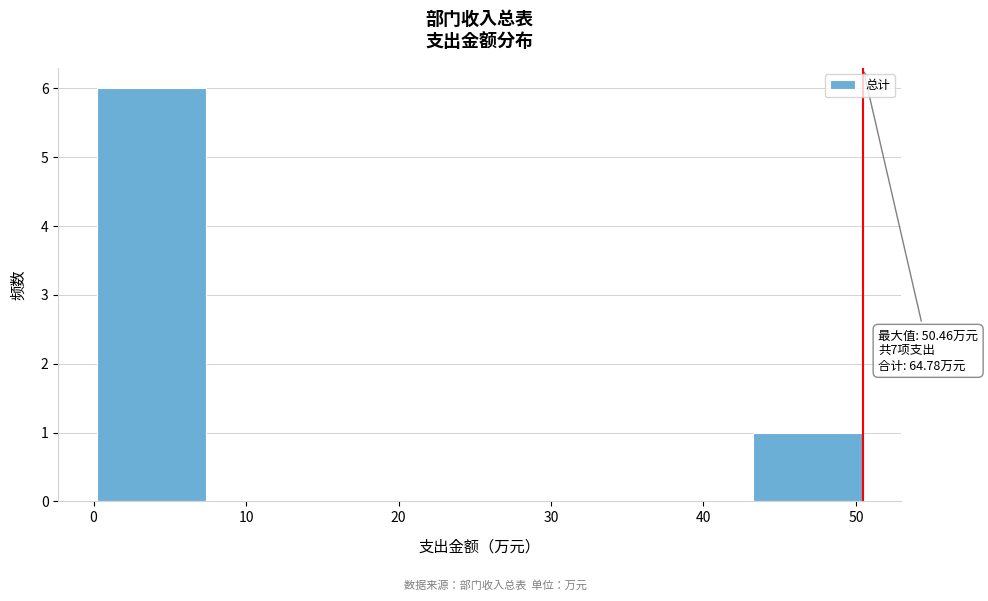

Which range on the x-axis has the tallest bar?

0 to 7